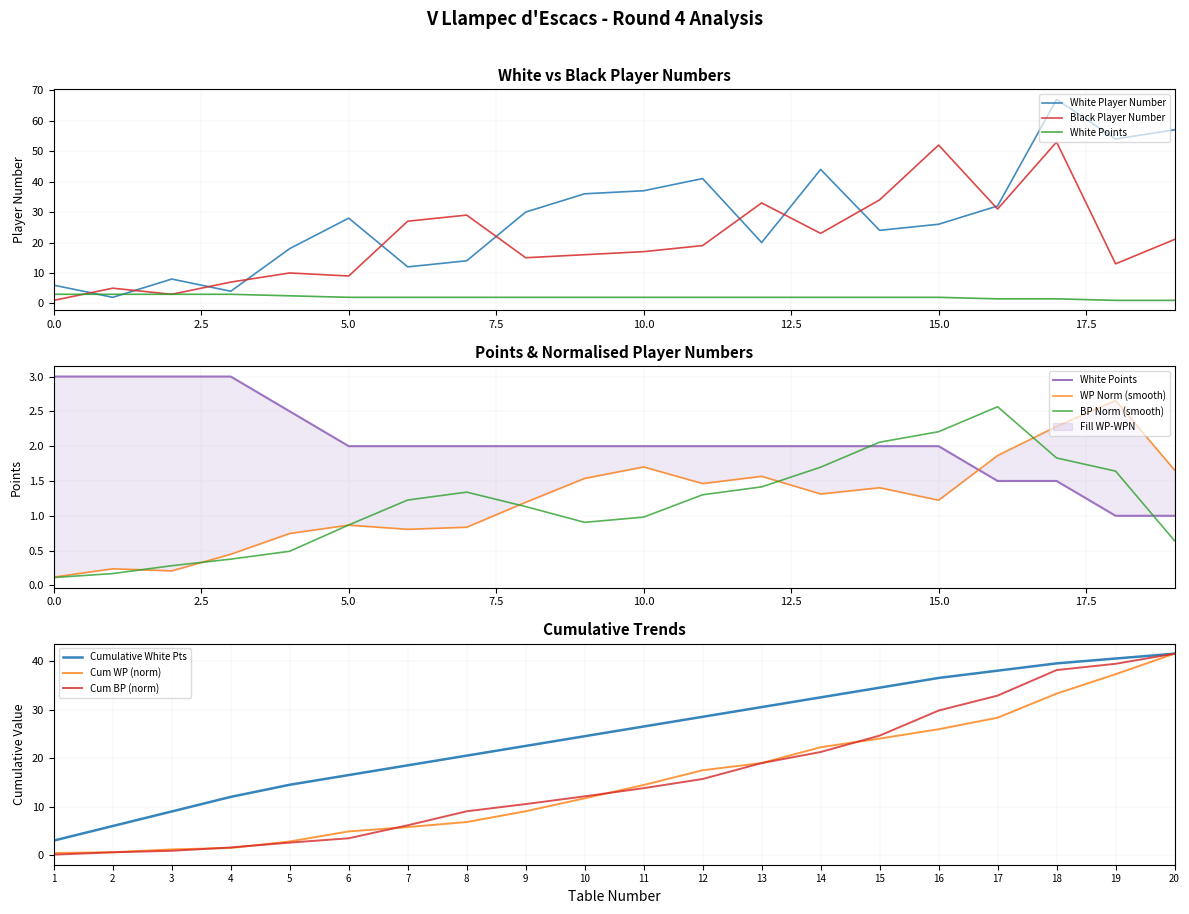

The value of BP Norm (smooth) at 10.0 is 1.0. True or false?

True